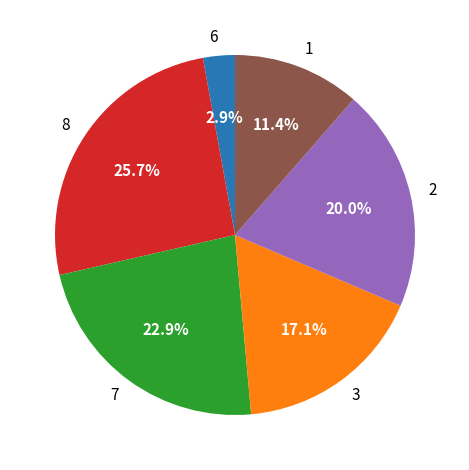

Combined, what portion of the pie is 2 and 3?

37.1%